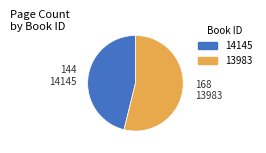

Which slice represents more than half of the pie?

13983